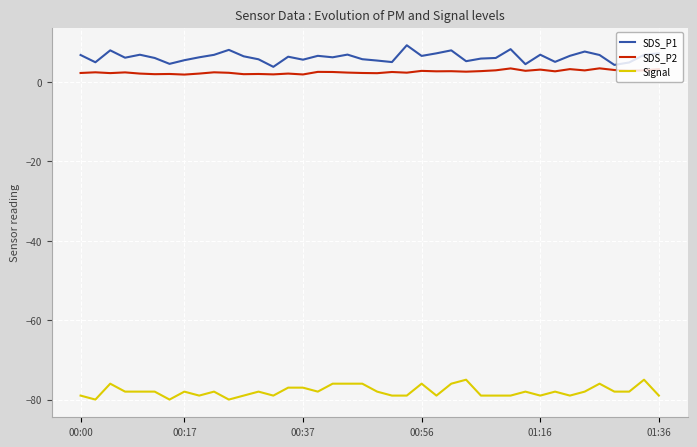

What is the difference between the maximum and minimum values in the SDS_P1 series?

5.4